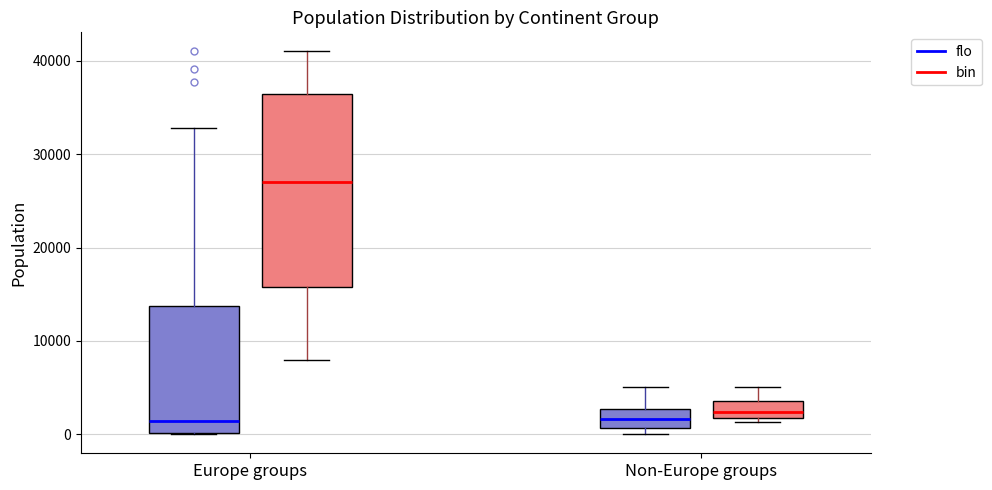

Reading left to right, transcribe this box plot: for each box, give where its median line is, the range the box spans, and where its two whiskers end, as read against the y-axis. The values are not printed on the chart, so give them approximately, as read against the axis.

Europe groups (flo): median 1000, box 0 to 14000, whiskers 0 to 33000
Europe groups (bin): median 27000, box 16000 to 36000, whiskers 8000 to 41000
Non-Europe groups (flo): median 2000, box 1000 to 3000, whiskers 0 to 5000
Non-Europe groups (bin): median 2000 (just above the box's lower edge), box 2000 to 4000, whiskers 1000 to 5000